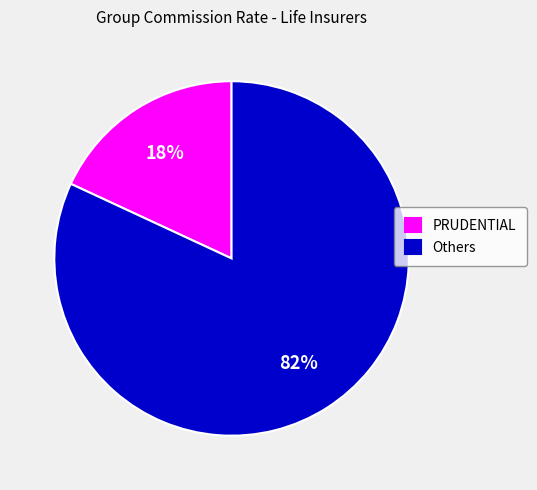

True or false: Others accounts for 82% of the total.

True